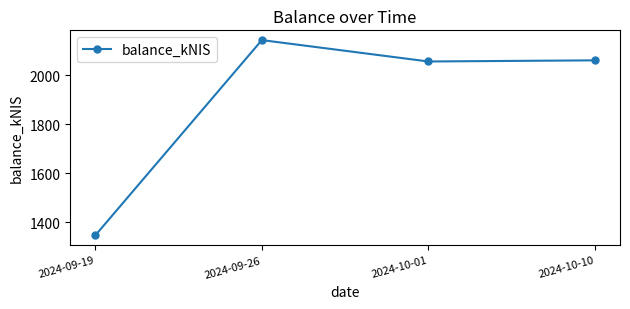

How many interior local peaks (higher than both neighbors) does the data have?

1